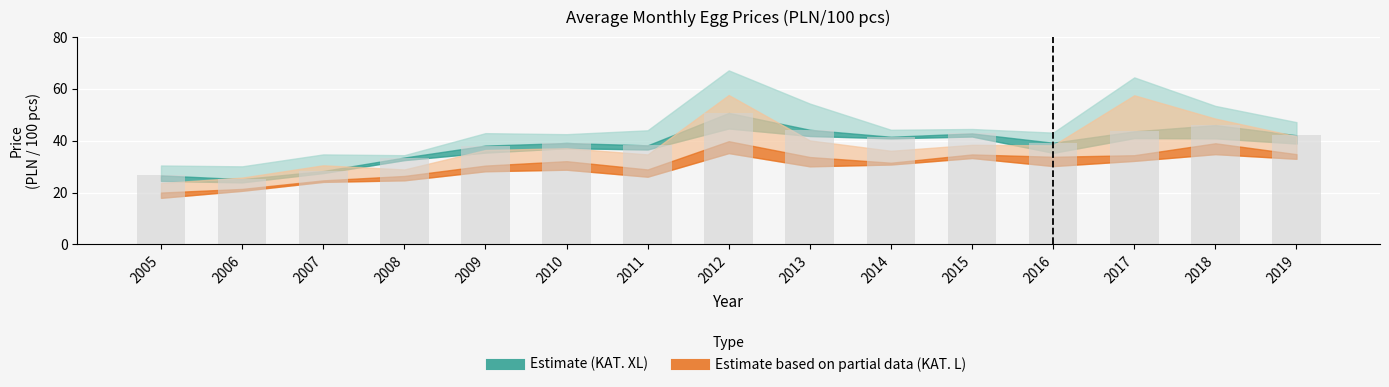

What is the average value?

38.6